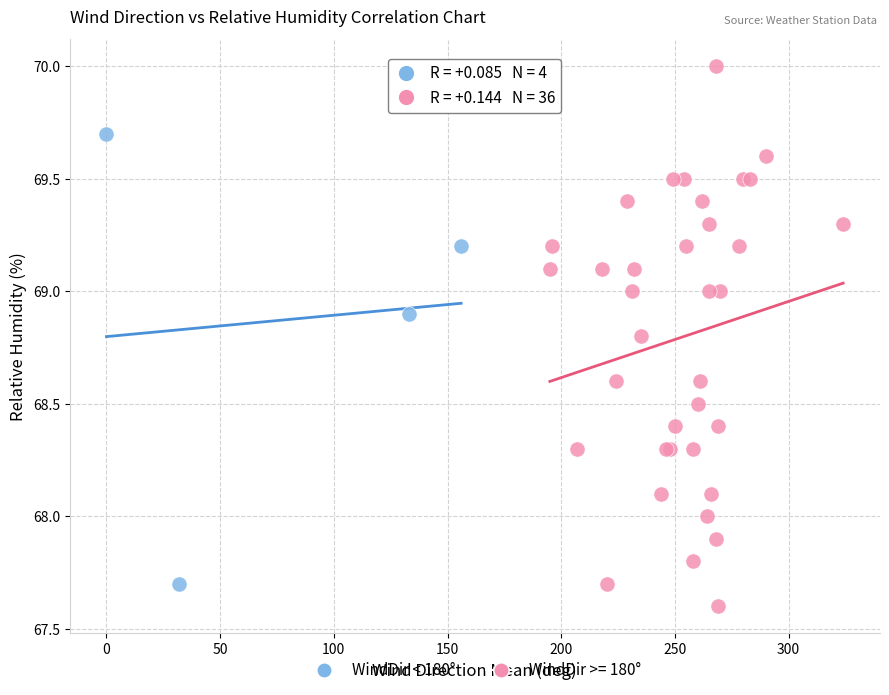

Which series reaches the maximum Y coordinate?

WindDir >= 180°